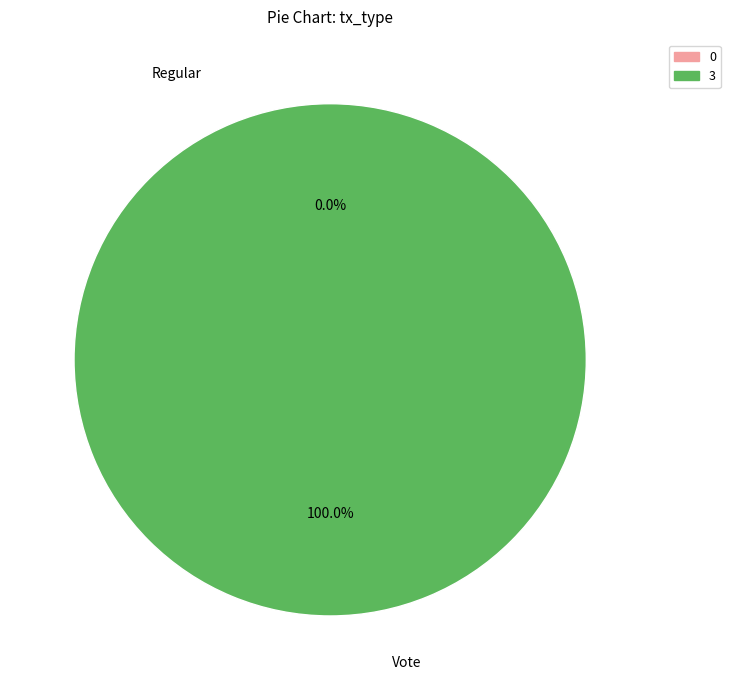

Rank the categories by value from highest to lowest.

Vote, Regular